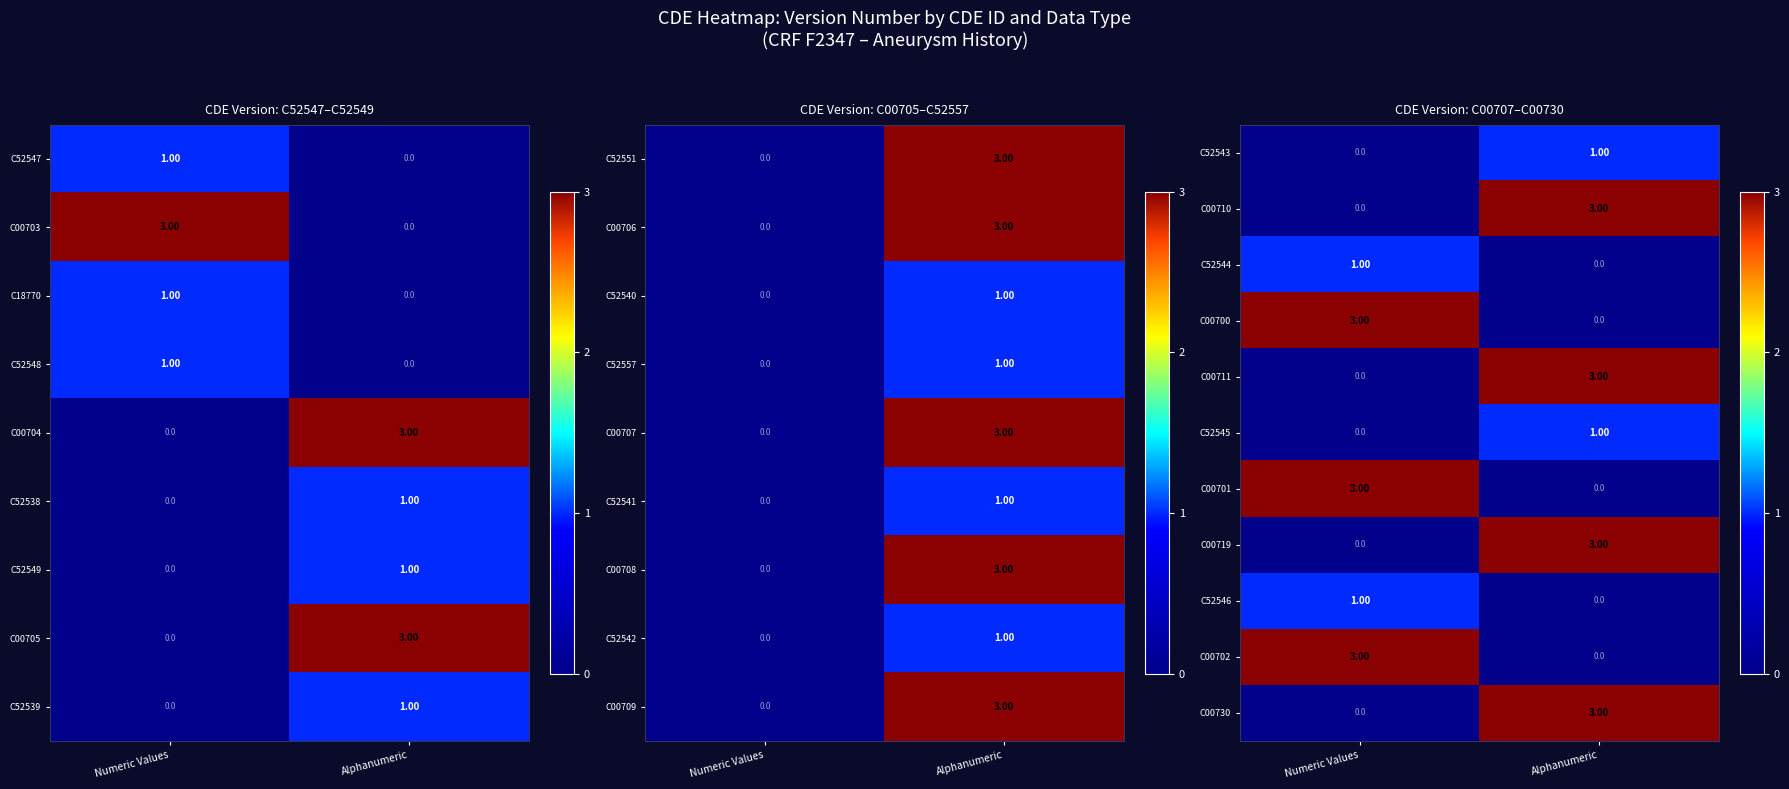

What is the sum of all C00730 values?

3